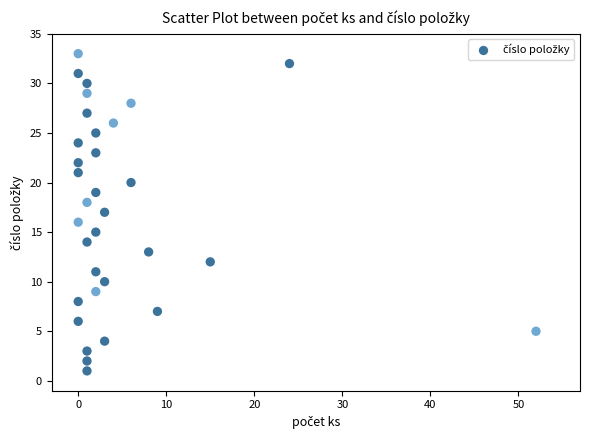

What is the range of X values (max minus min)?

52